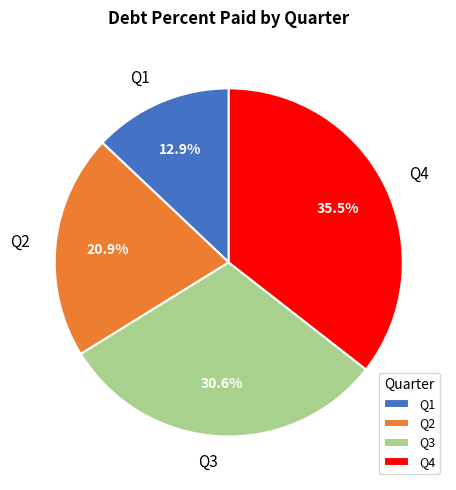

True or false: Q1 accounts for 13% of the total.

True